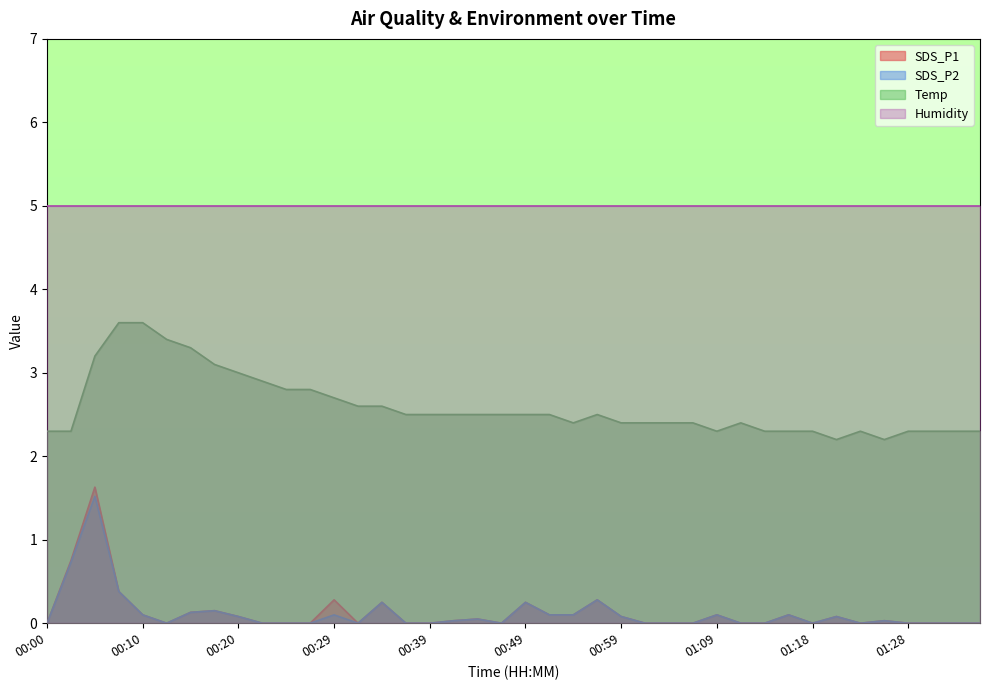

Which series changed the most between 00:56 and 01:06?

SDS_P1